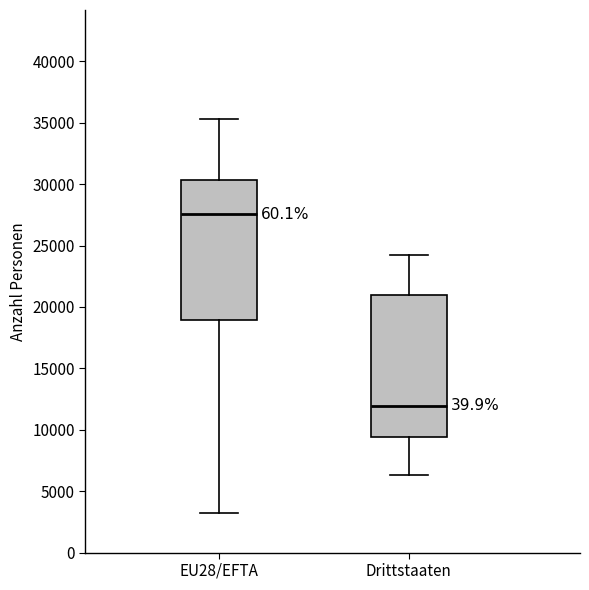

Which box has the highest median line?

EU28/EFTA